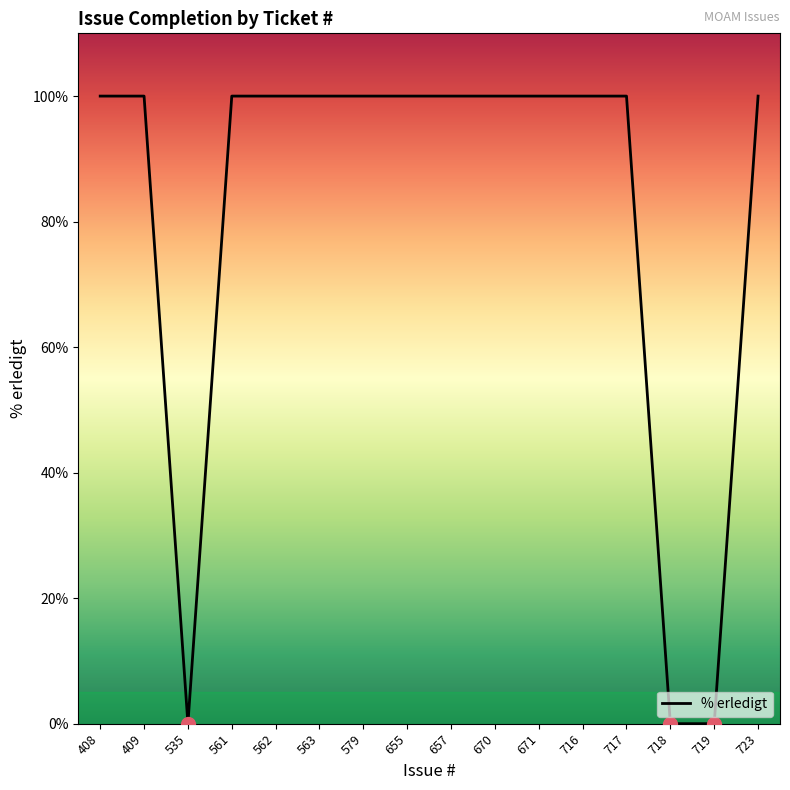

What is the maximum value shown in the chart?

100